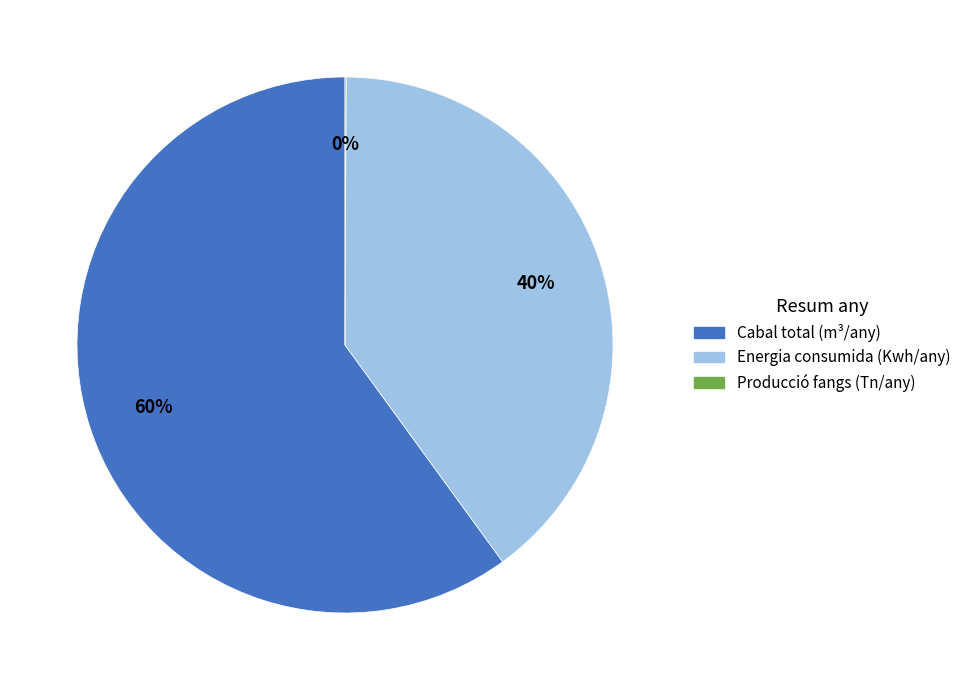

Approximately how many times larger is the value at Energia consumida (Kwh/any) compared to Cabal total (m³/any)?

0.7